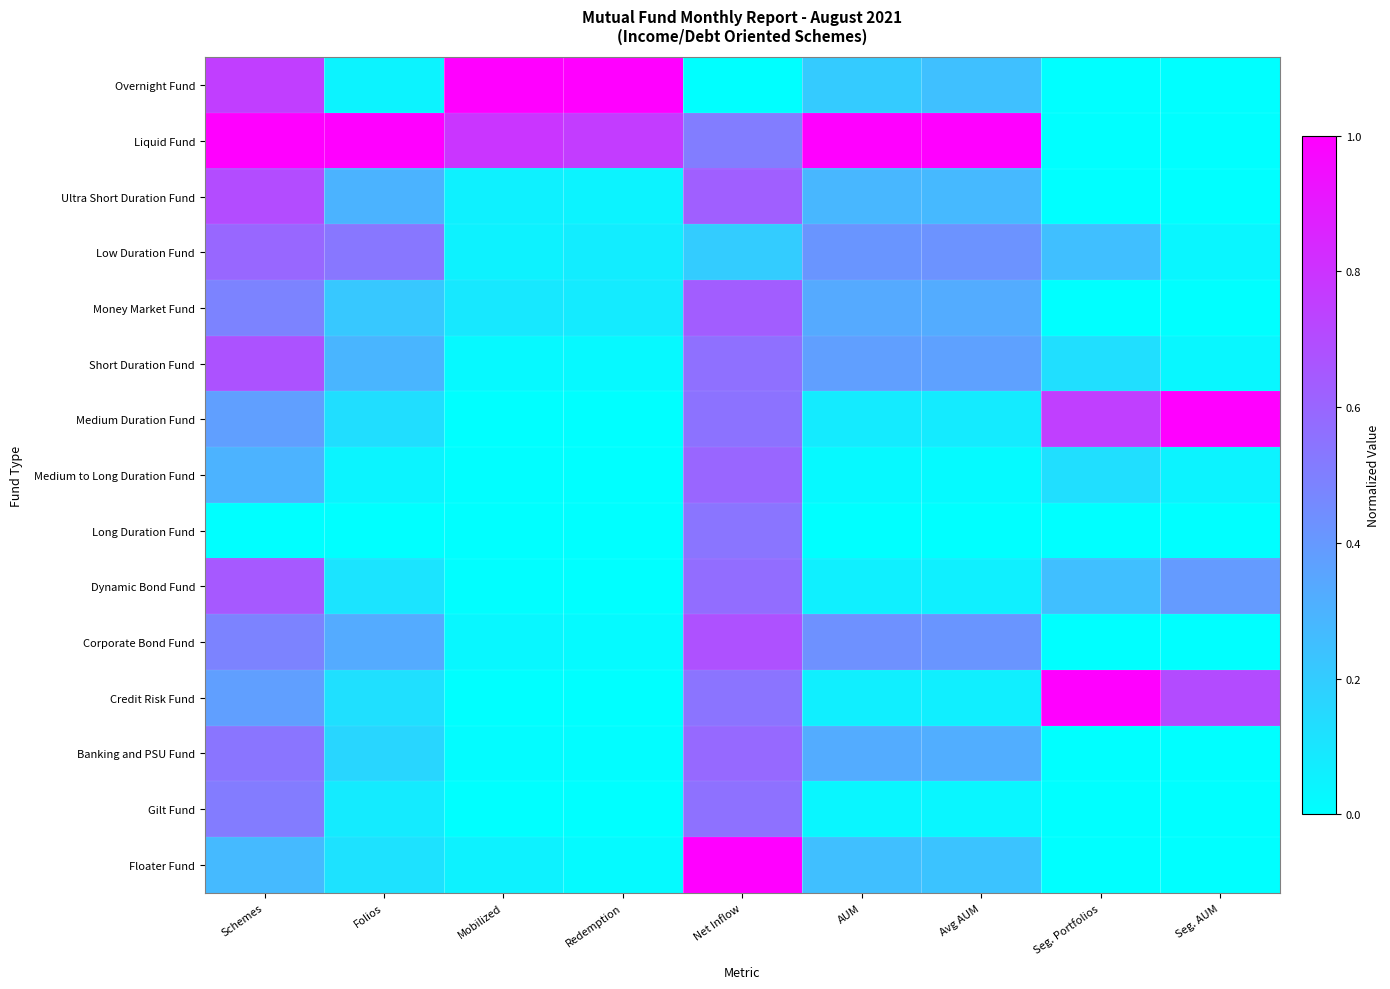

What is the total value across all series at Seg. Portfolios?

2.5